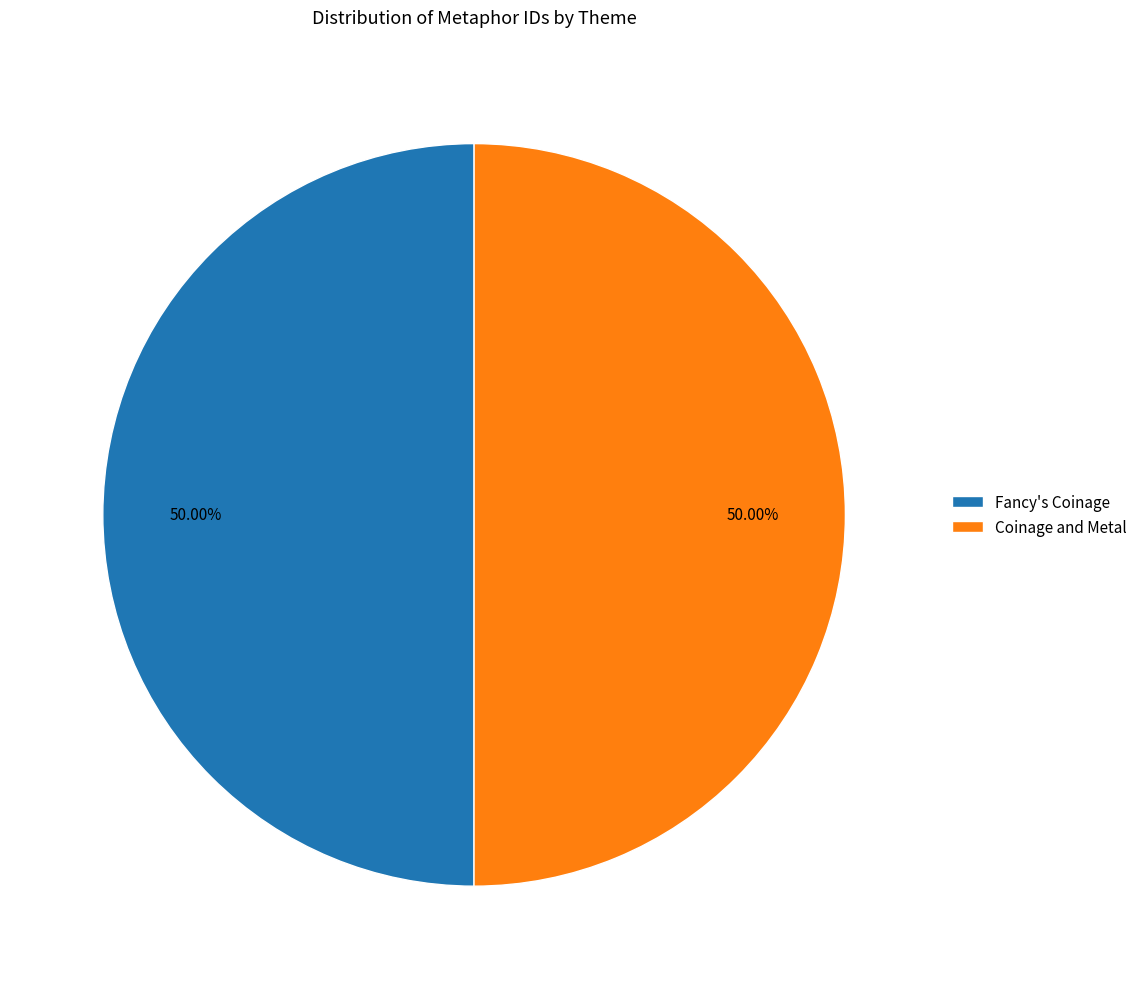

How much of the chart is everything except Fancy's Coinage?

50.0%